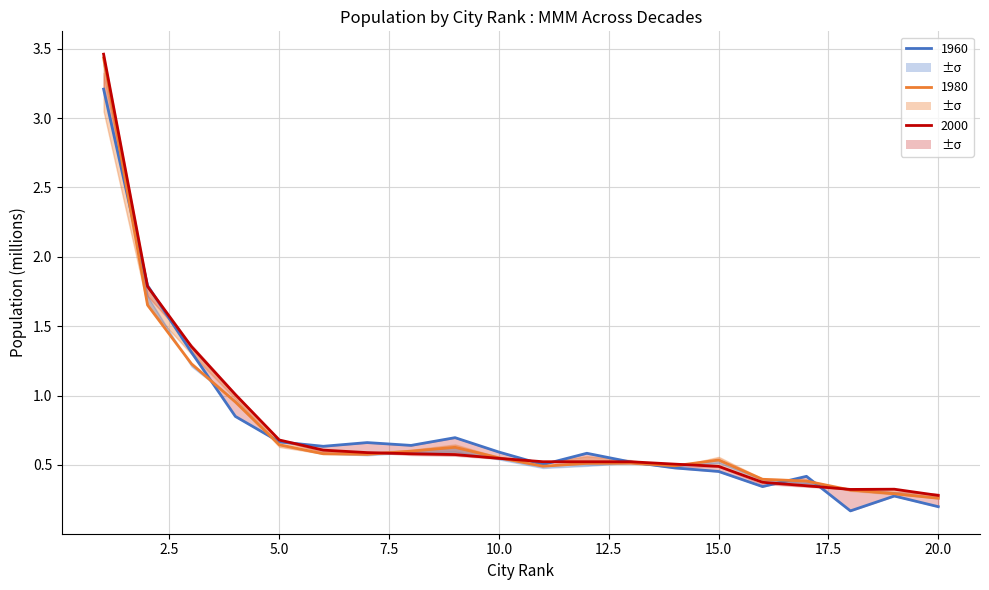

What is the lowest value of the 1980 series?

0.3